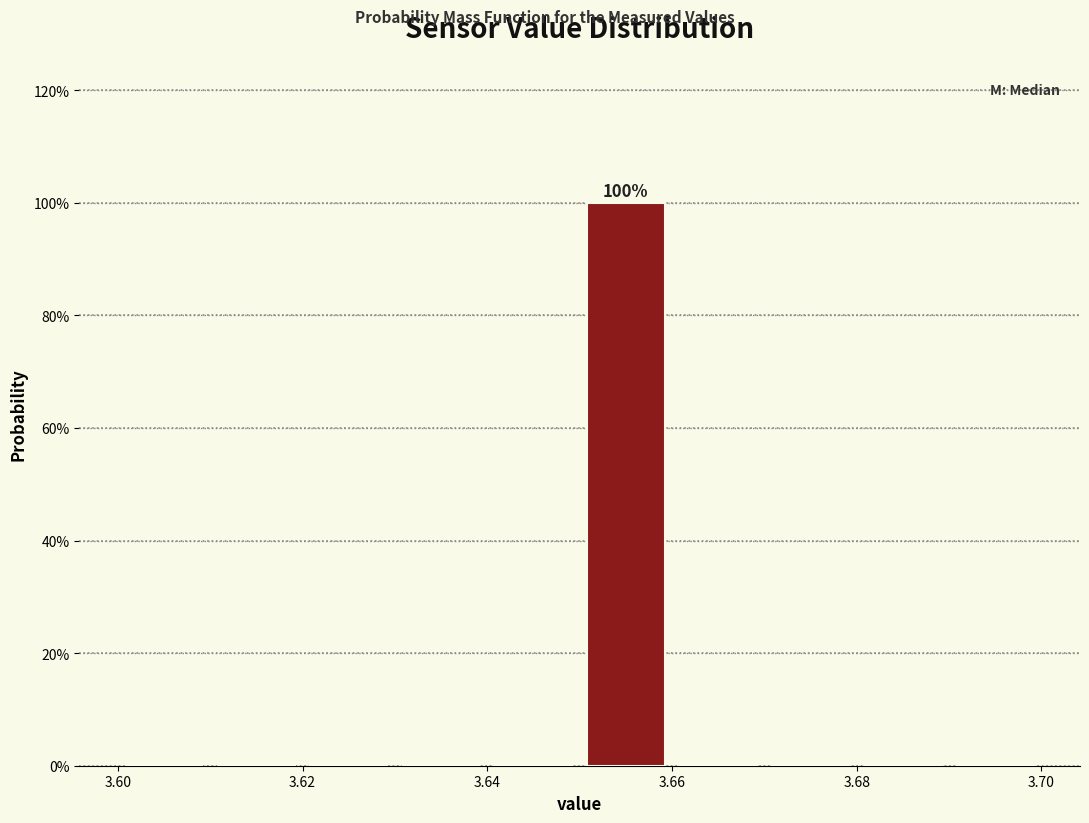

Over which range of the x-axis is the bar tallest?

3.65 to 3.66